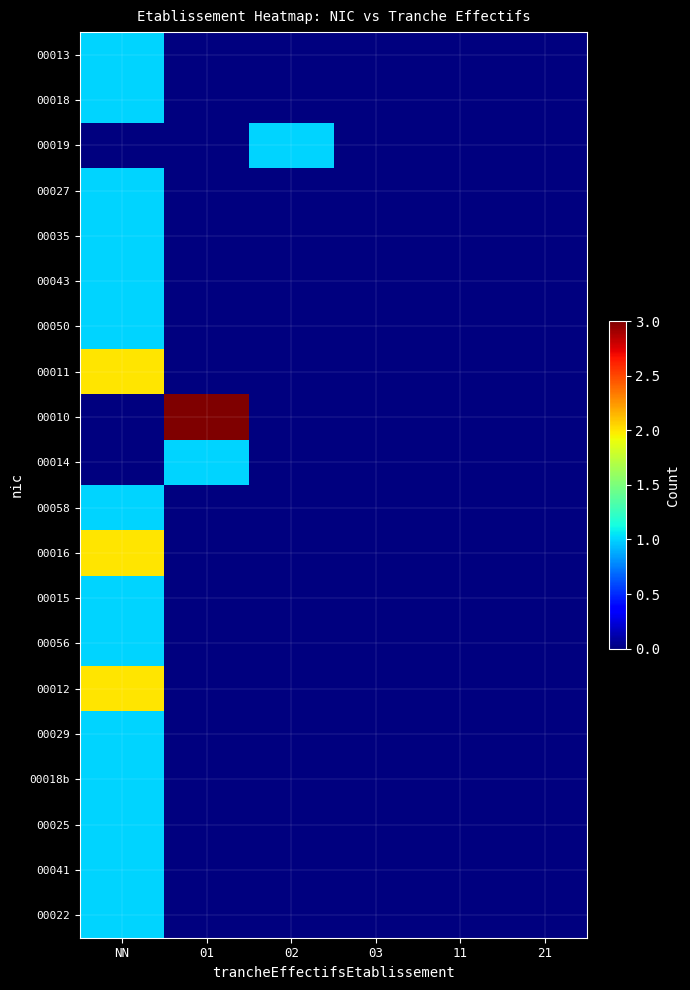

At how many categories does at least one series exceed 1?

2